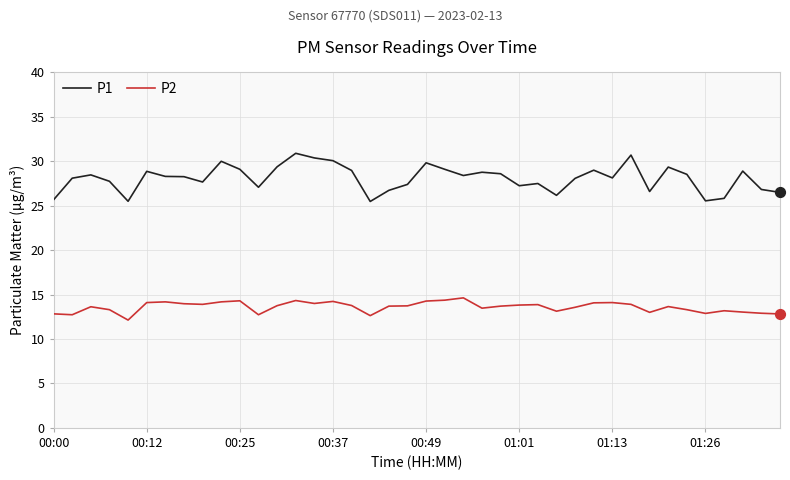

Which series has the widest spread of values?

P1